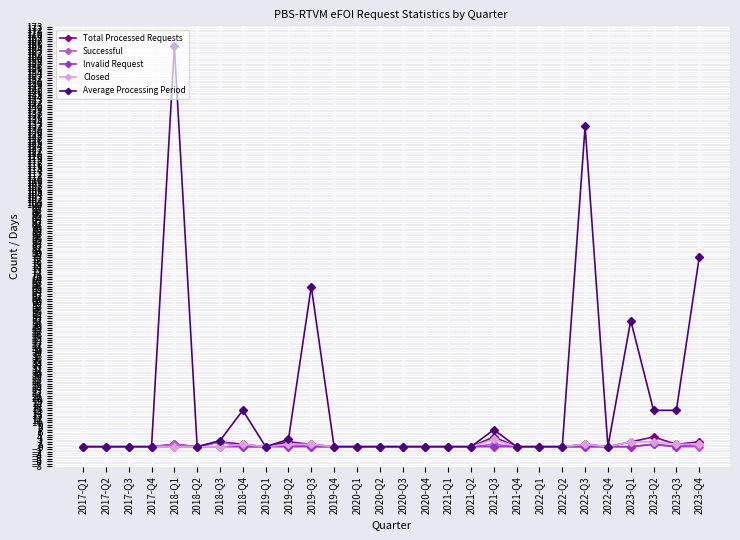

At which category is the sum across all series the highest?

2018-Q1